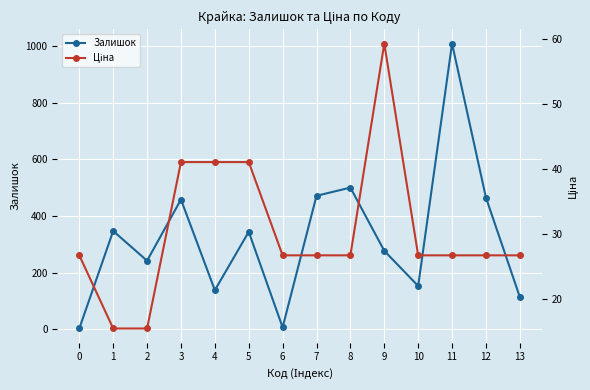

Which series changed the most between 9 and 11?

Залишок